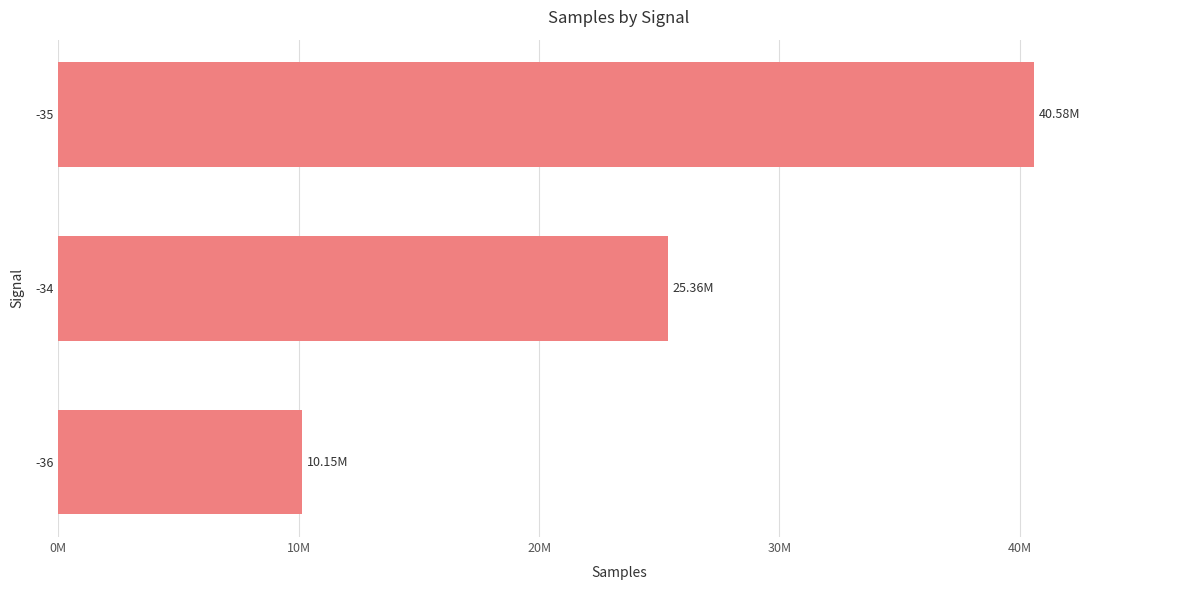

How many values are below 25362860?

1